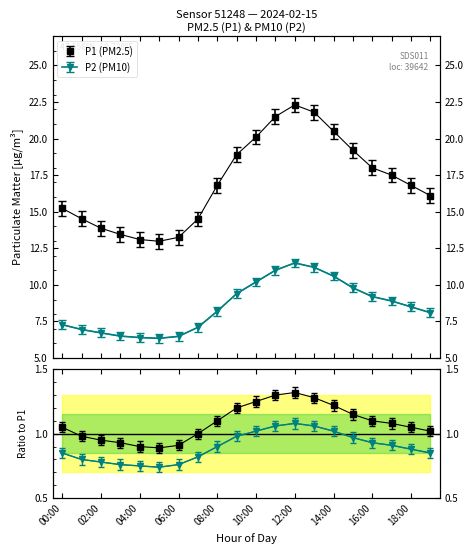

Which label corresponds to the largest value in the chart?

12:00